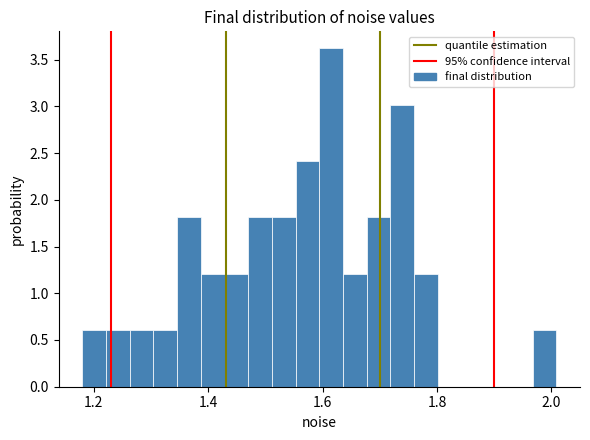

Read against the x-axis, roughly where is the centre of the tallest bar?

1.62